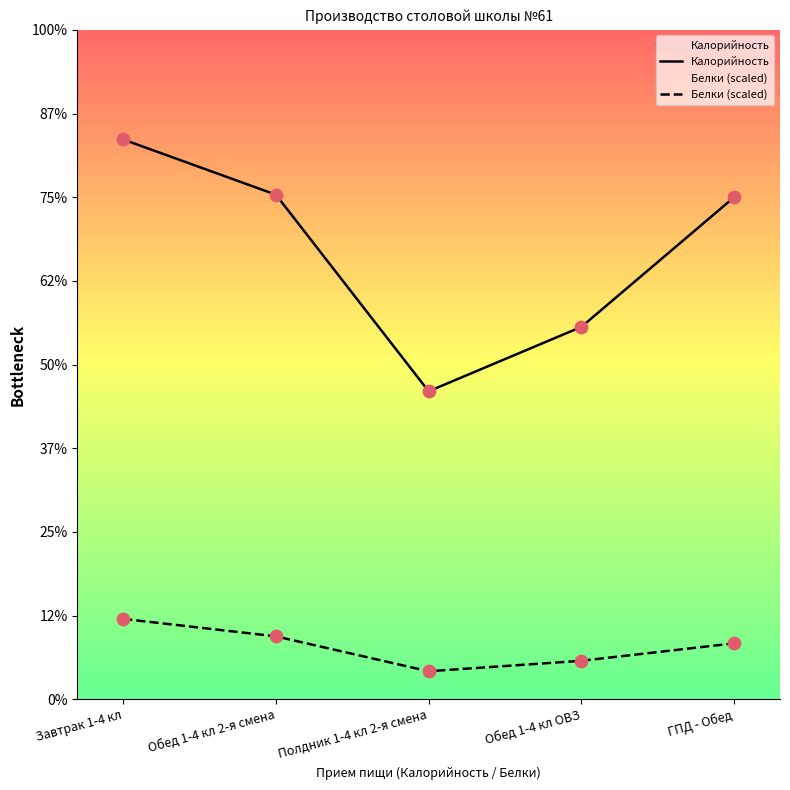

What is the total value across all series at Обед 1-4 кл ОВЗ?

490.9